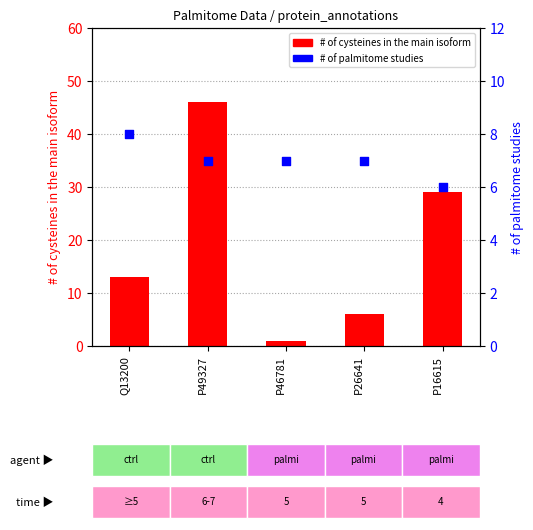

Is the value of # of palmitome studies at Q13200 greater than the value of # of cysteines in the main isoform at P26641?

Yes